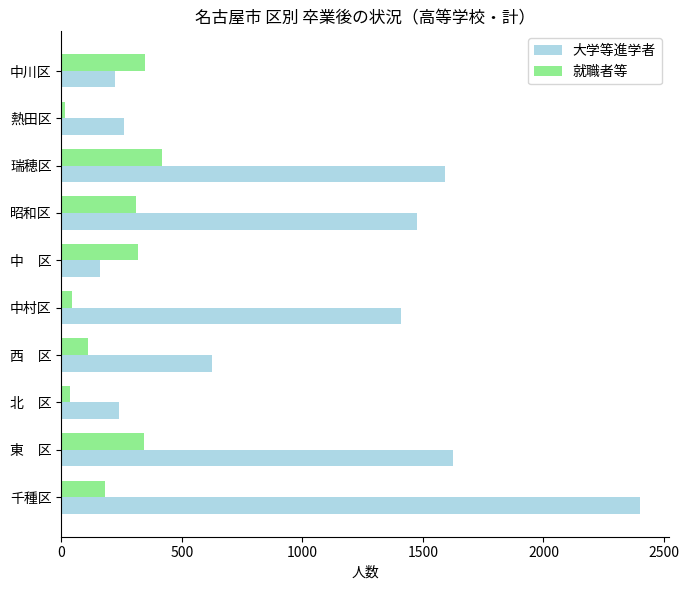

Is the value of 就職者等 at 中村区 greater than the value of 大学等進学者 at 東　区?

No